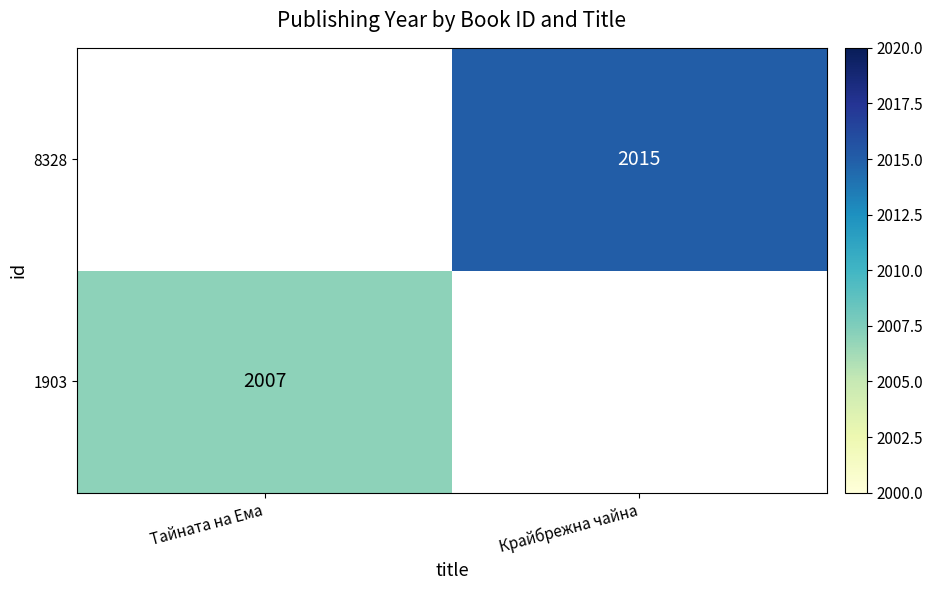

Is it true that 8328 equals 2015 at Крайбрежна чайна?

True